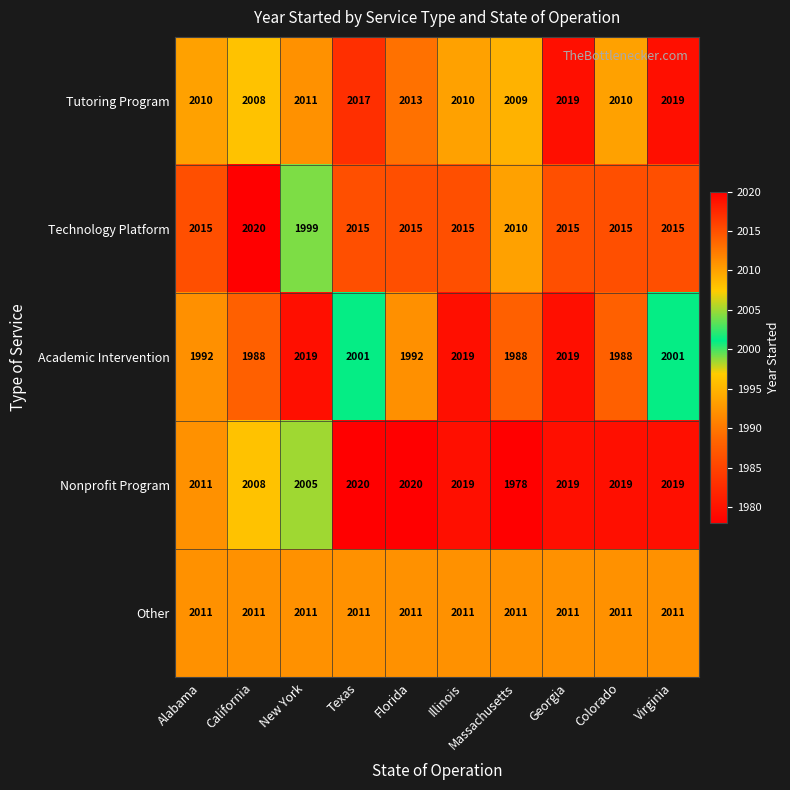

What is the total value across all series at Texas?

10064